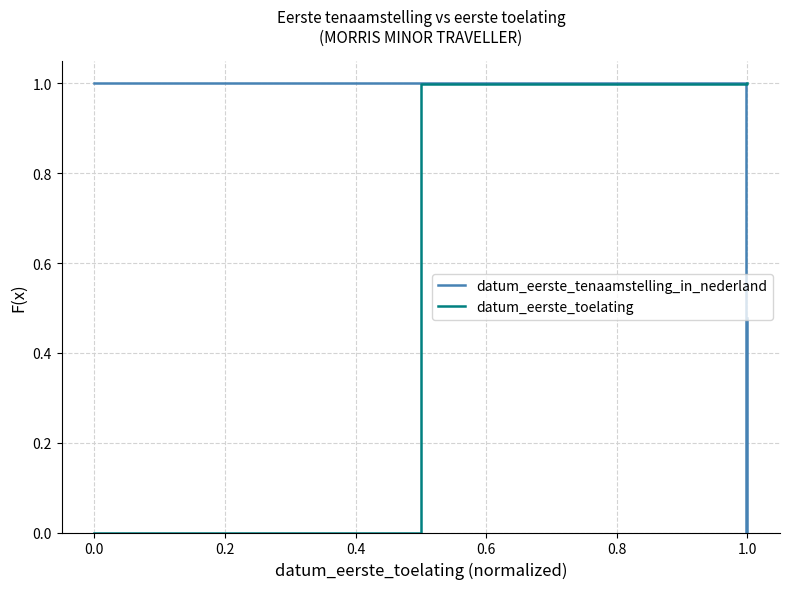

What are all the series names shown in the legend?

datum_eerste_tenaamstelling_in_nederland, datum_eerste_toelating